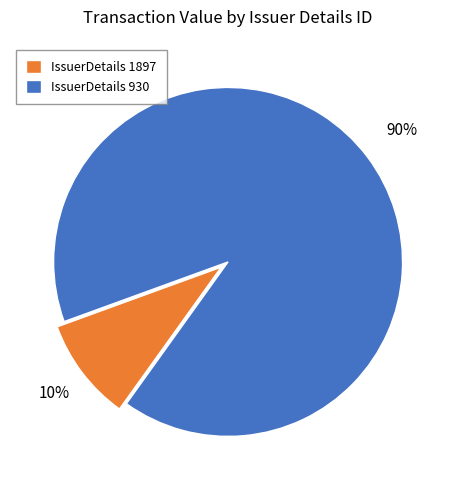

Count the number of slices in the pie.

2